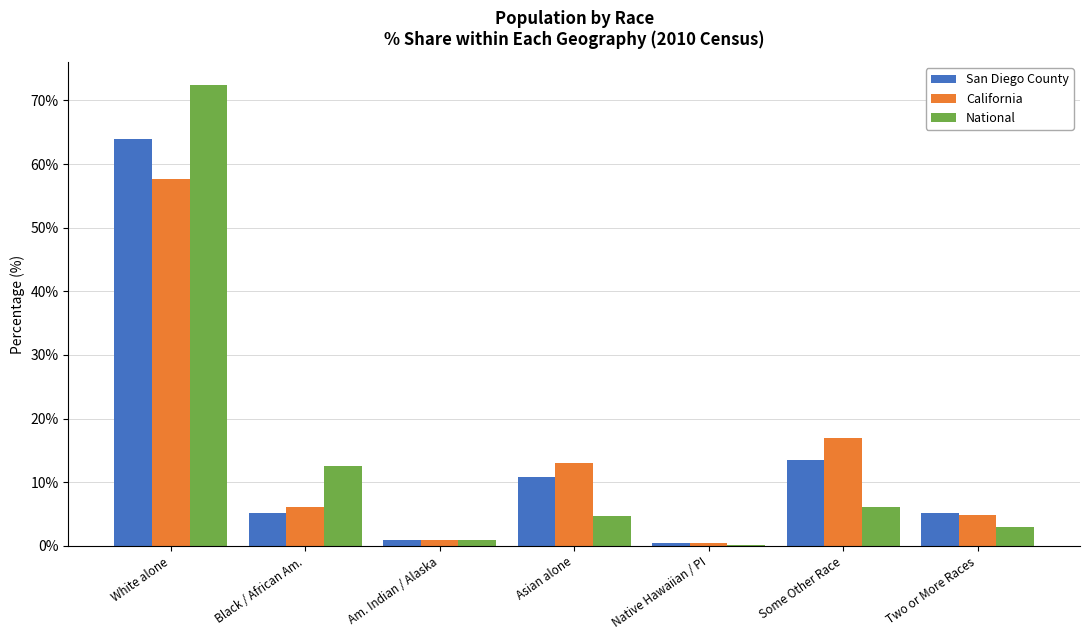

What is the sum of all National values?

100.0